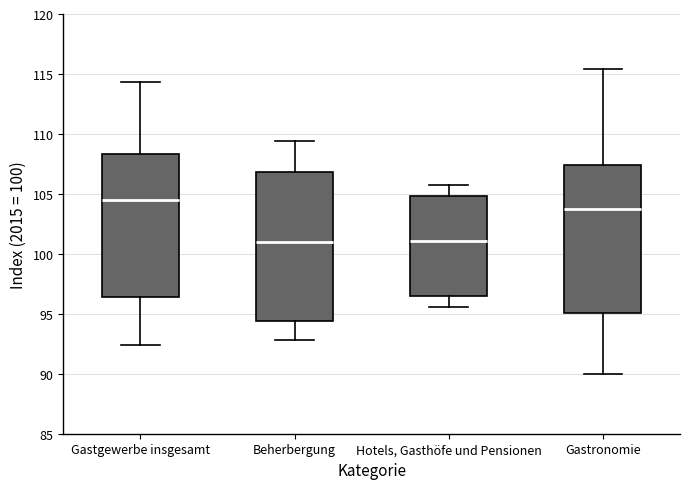

Which box has the highest median line?

Gastgewerbe insgesamt